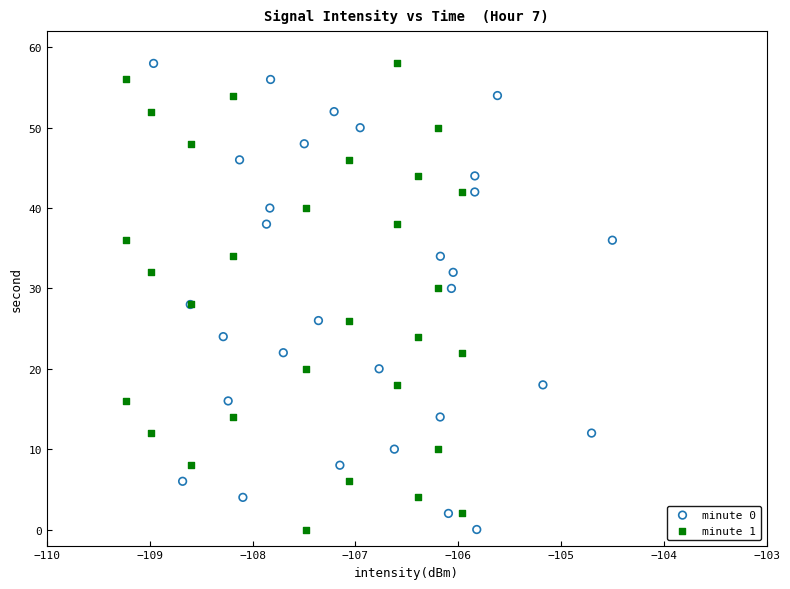

What are all the series names shown in the legend?

minute 0, minute 1